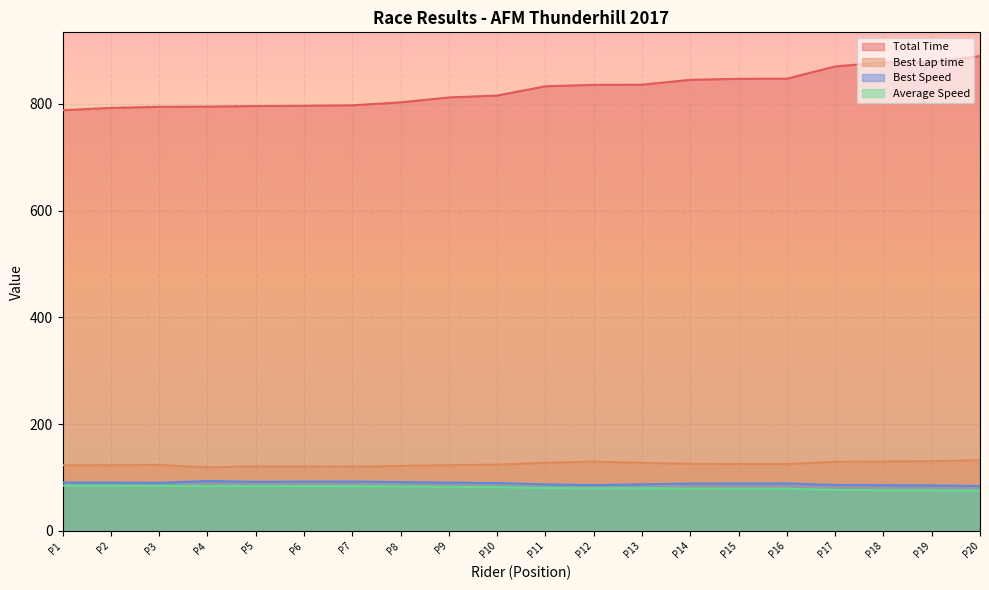

Which series has the widest spread of values?

Total Time